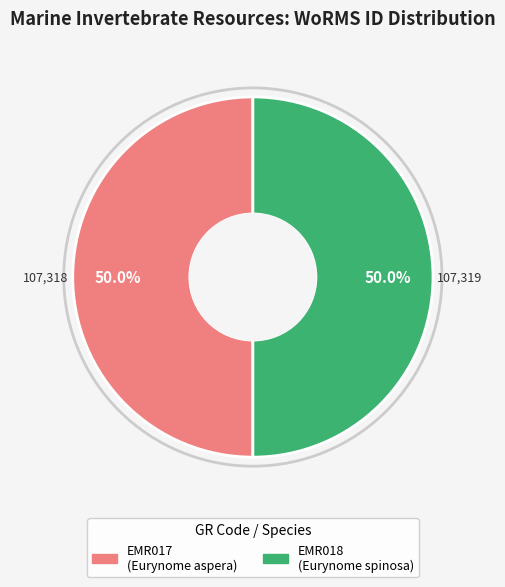

Combined, what portion of the pie is EMR018 and EMR017?

100.0%